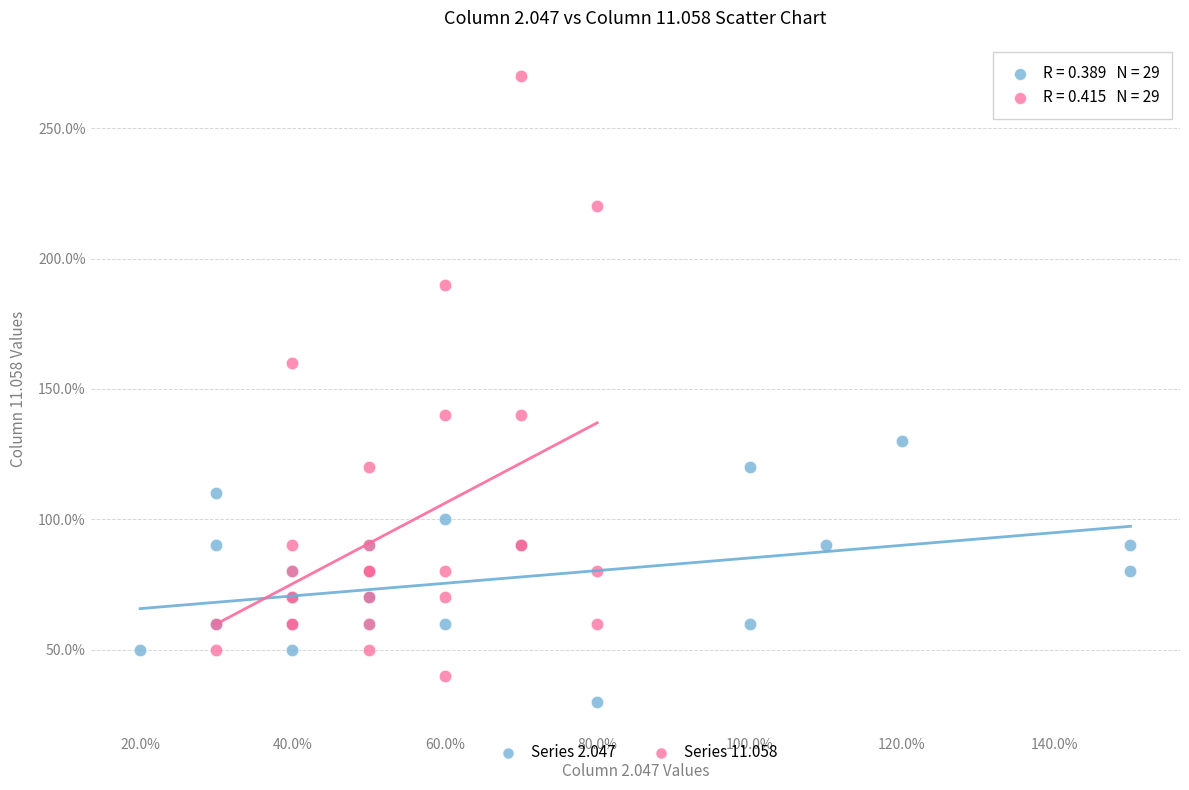

Which series reaches the minimum Y coordinate?

Series 2.047